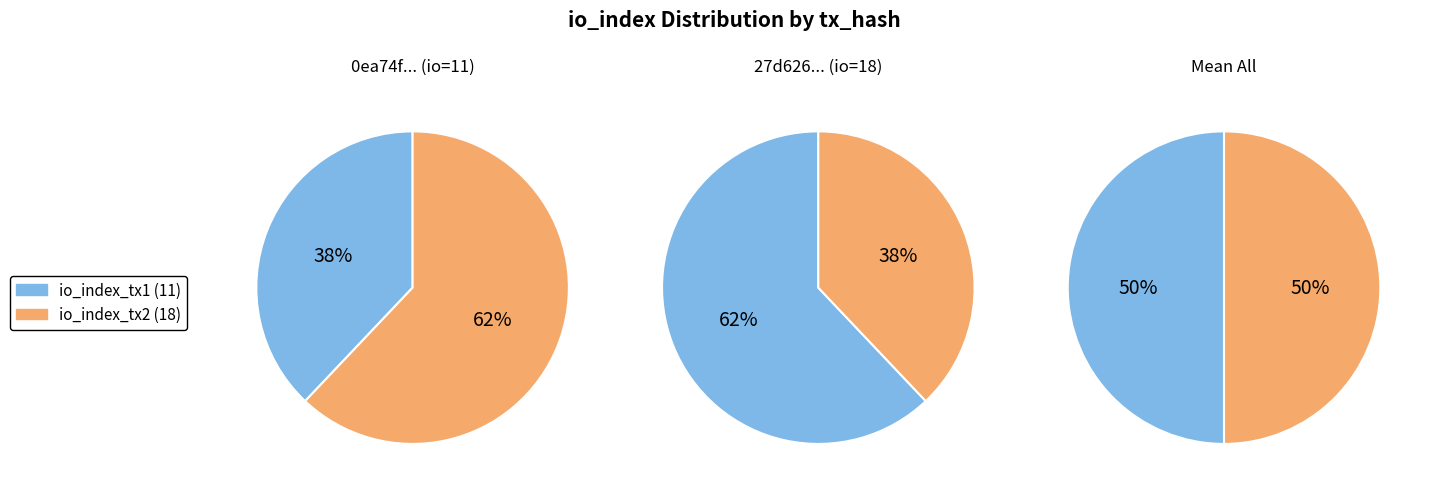

What is the change in value from values to 1?

+7